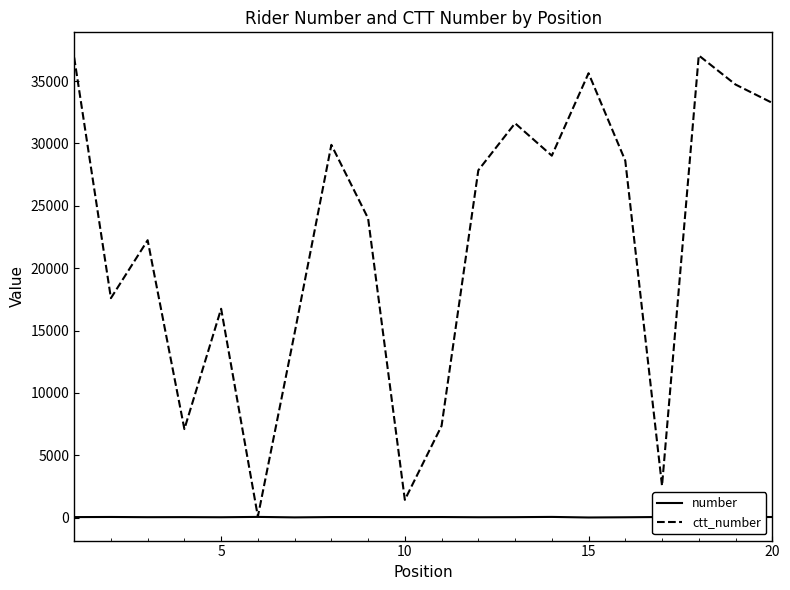

True or false: ctt_number has more than 1 points higher than both neighbors.

True